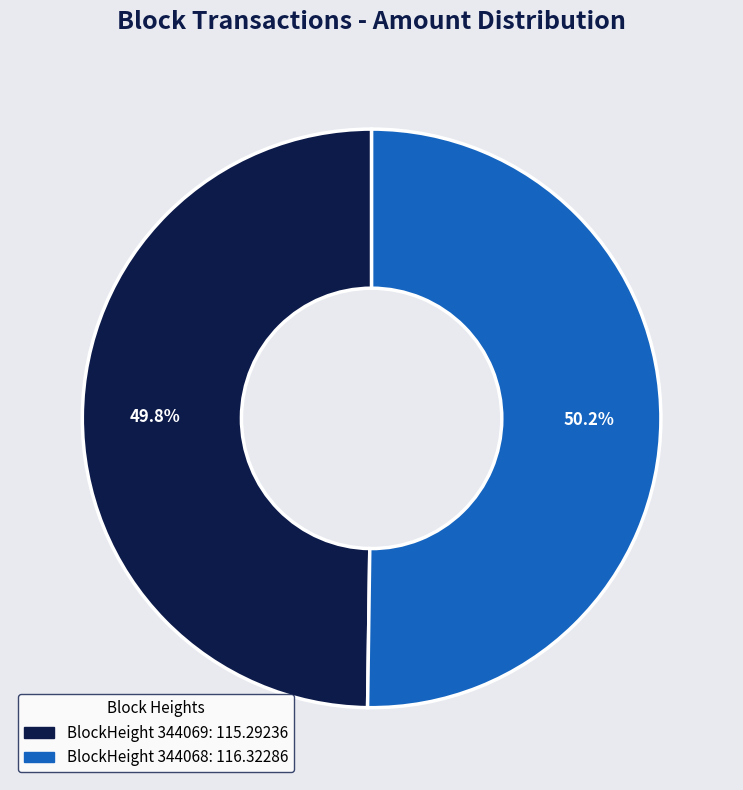

To the nearest percent, what is the difference between the largest and smallest slice percentages?

0%